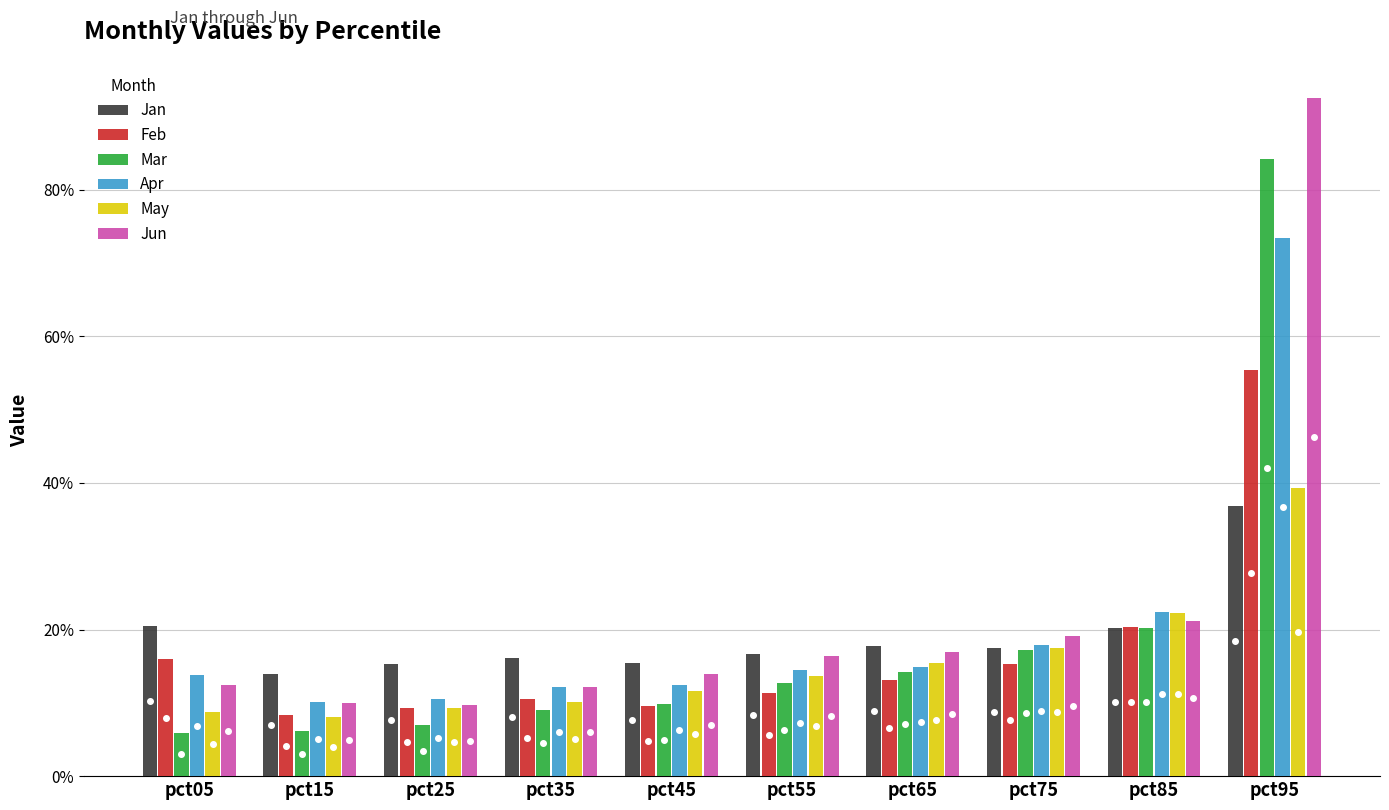

The May series shows 0.1 at pct15. True or false?

True